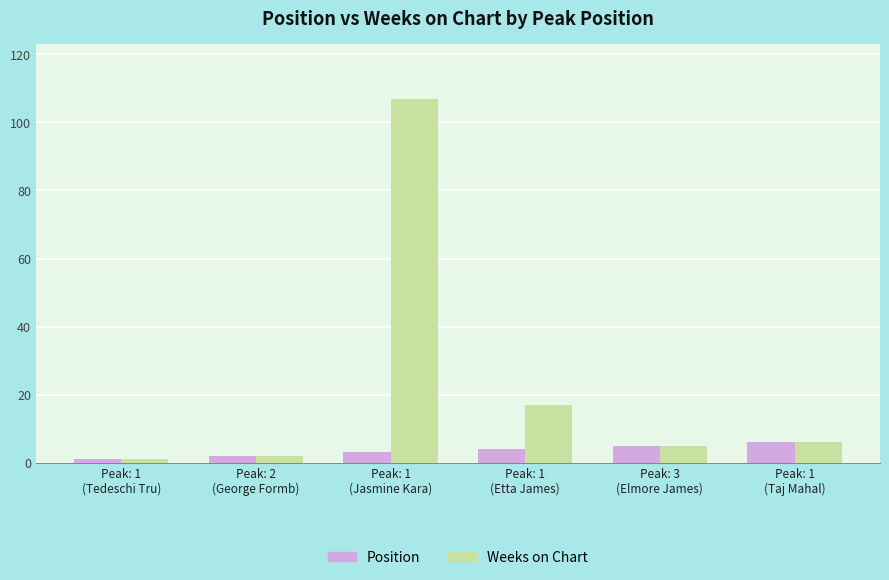

What is the difference between the maximum and minimum values in the Weeks on Chart series?

106